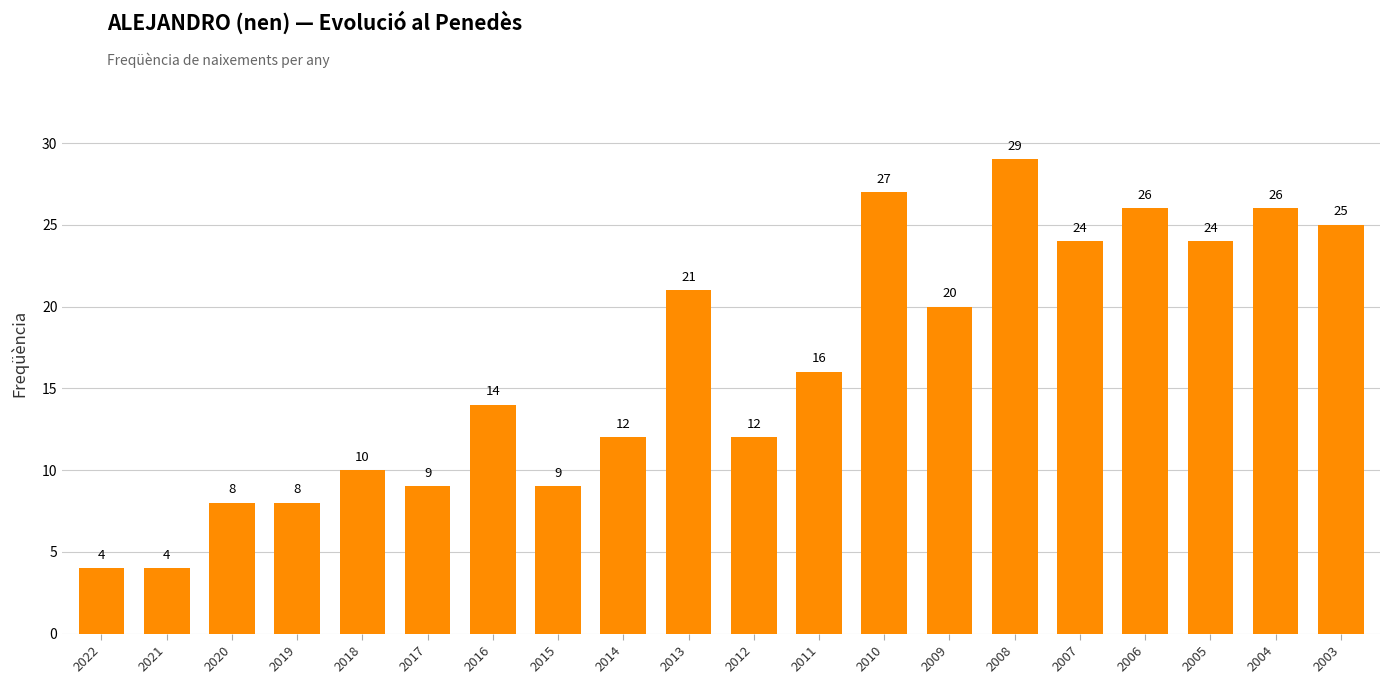

What is the minimum value shown in the chart?

4